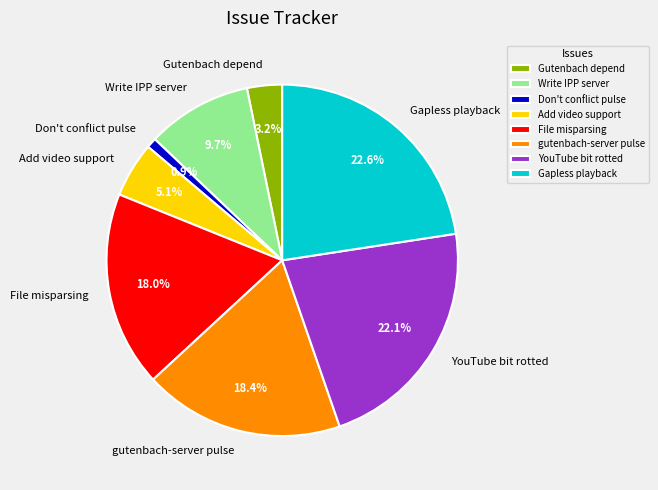

Is it true that YouTube bit rotted is 22% of the pie?

True